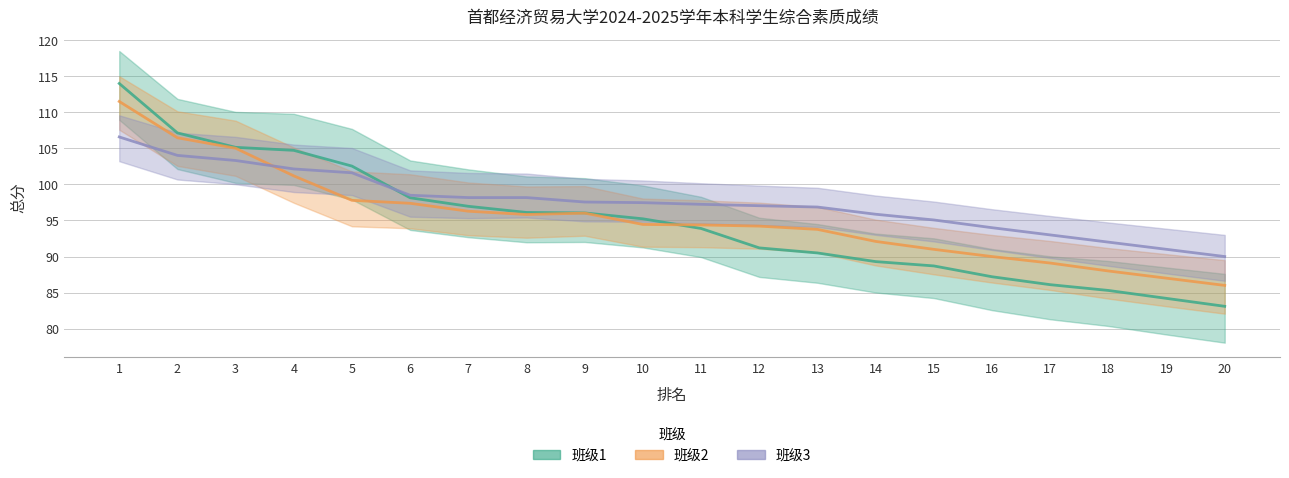

At how many categories does at least one series exceed 98?

8